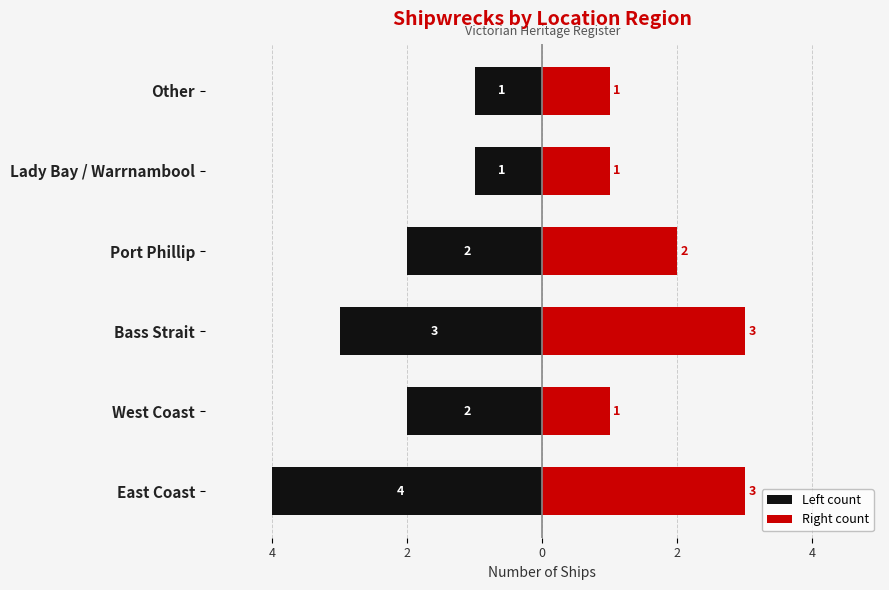

Are the bars grouped side by side (vs. stacked)?

Yes